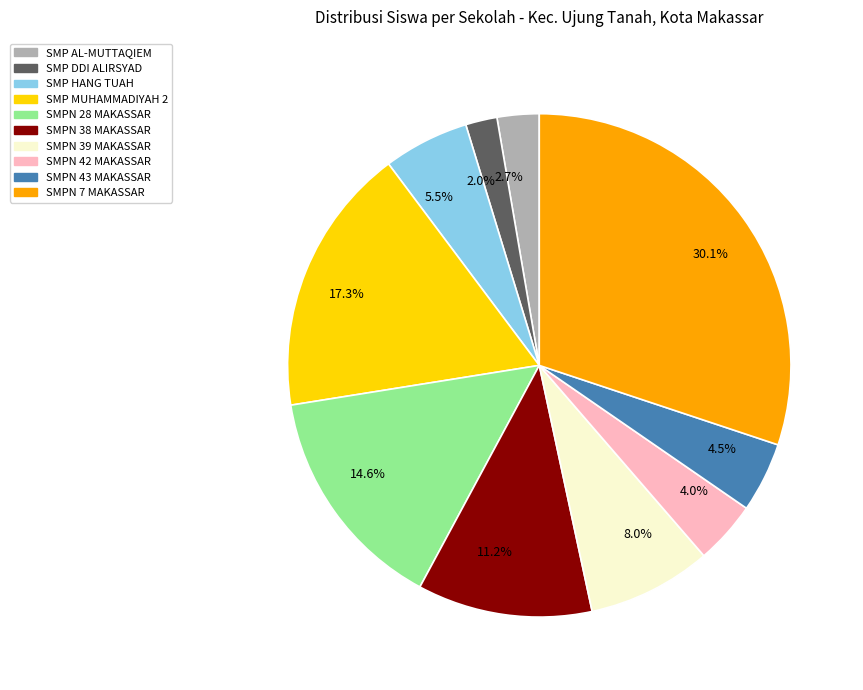

Is there any slice that represents more than half of the pie?

No